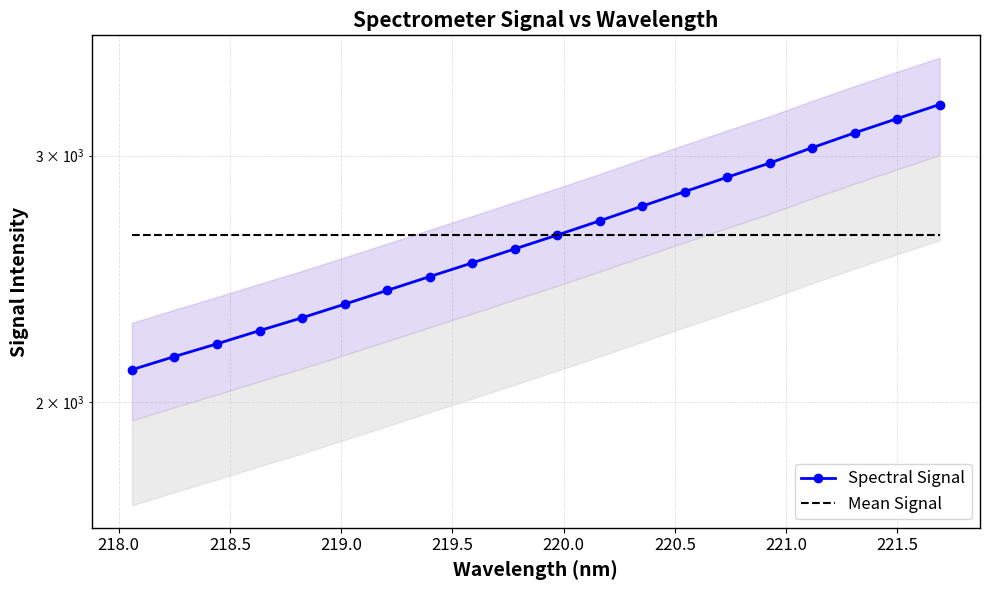

What is the spread (max minus min) of values at 220.5?

231.3